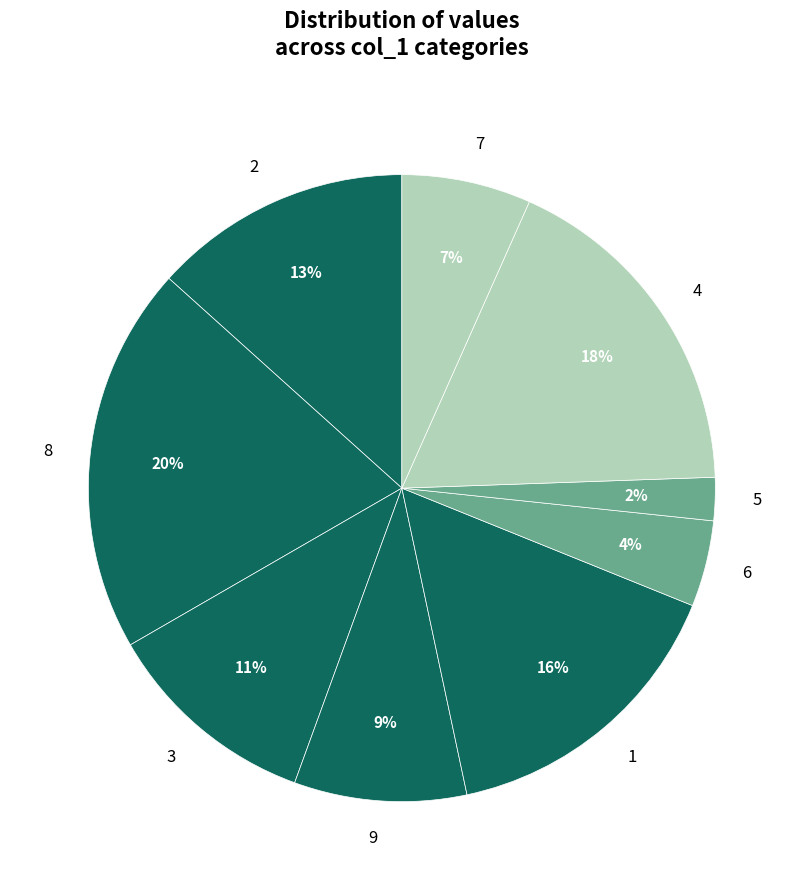

What percentage is the 6 slice, to the nearest percent?

4%